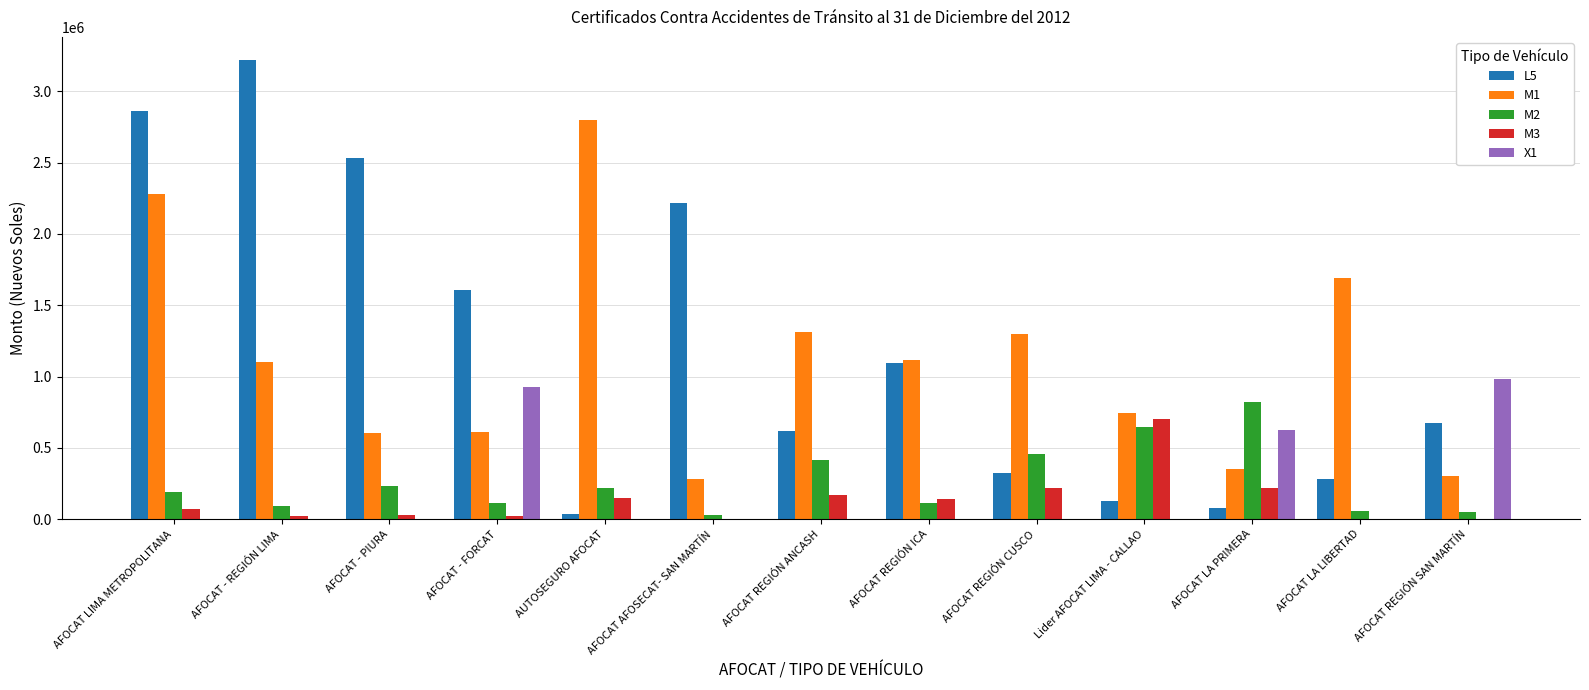

Does the chart contain stacked bars?

No